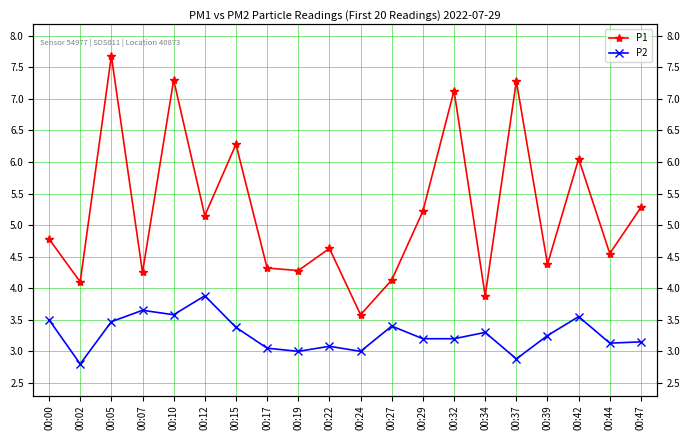

Rank the categories by P2 value from highest to lowest.

00:12, 00:07, 00:10, 00:42, 00:00, 00:05, 00:27, 00:15, 00:34, 00:39, 00:29, 00:32, 00:47, 00:44, 00:22, 00:17, 00:19, 00:24, 00:37, 00:02